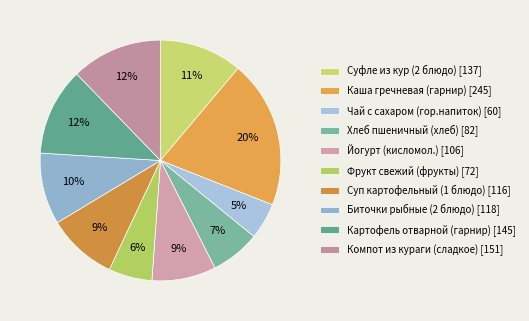

What is the smallest slice in the pie chart?

Чай с сахаром (гор.напиток)